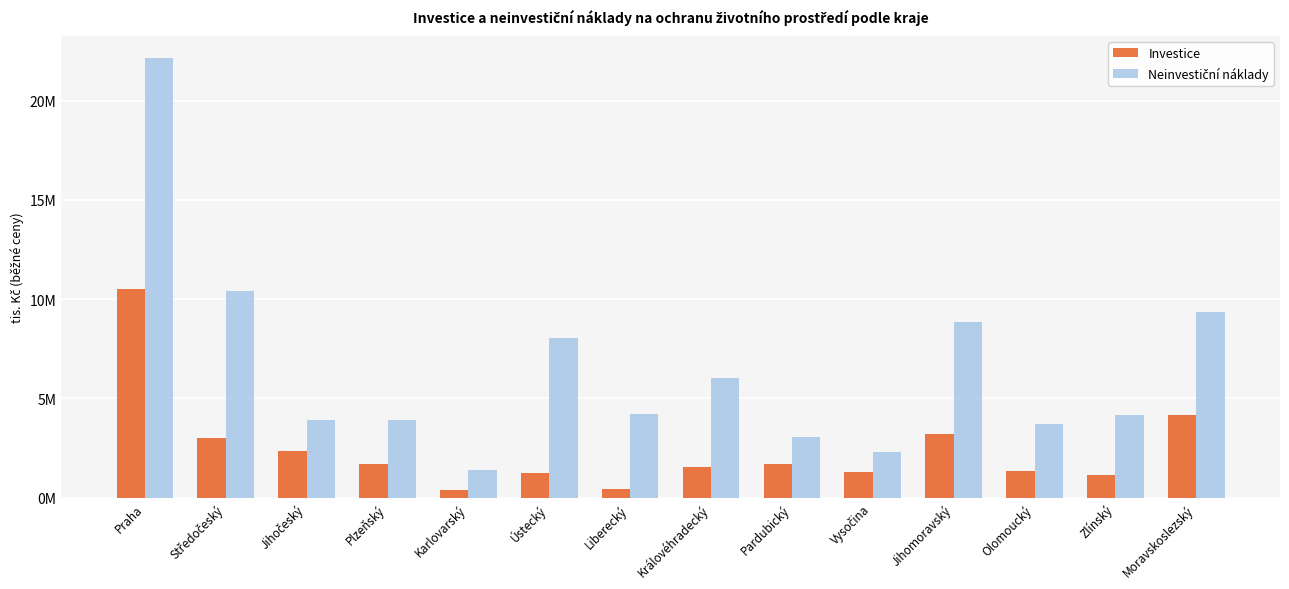

Are the bars horizontal?

No